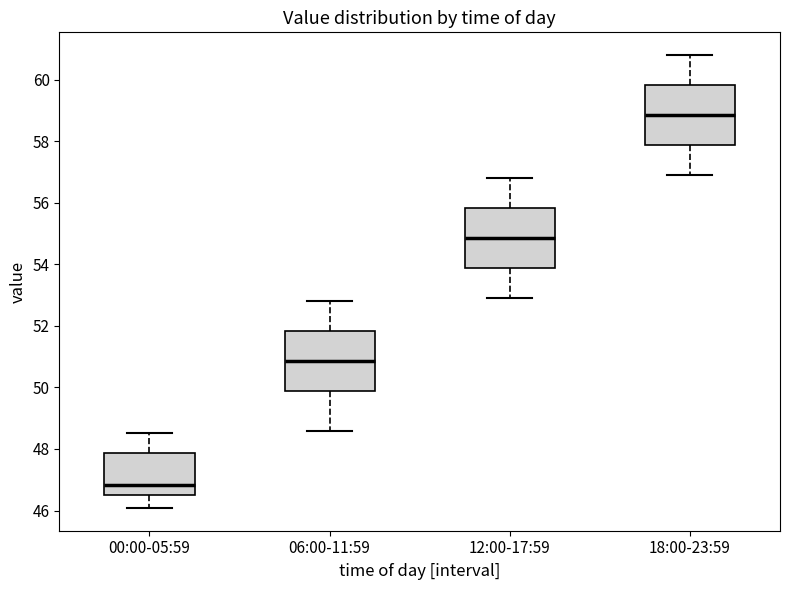

Reading left to right, transcribe this box plot: for each box, give where its median line is, the range the box spans, and where its two whiskers end, as read against the y-axis. The values are not printed on the chart, so give them approximately, as read against the axis.

00:00-05:59: median 46.8, box 46.6 to 47.8, whiskers 46.0 to 48.6
06:00-11:59: median 50.8, box 49.8 to 51.8, whiskers 48.6 to 52.8
12:00-17:59: median 54.8, box 53.8 to 55.8, whiskers 53.0 to 56.8
18:00-23:59: median 58.8, box 57.8 to 59.8, whiskers 57.0 to 60.8